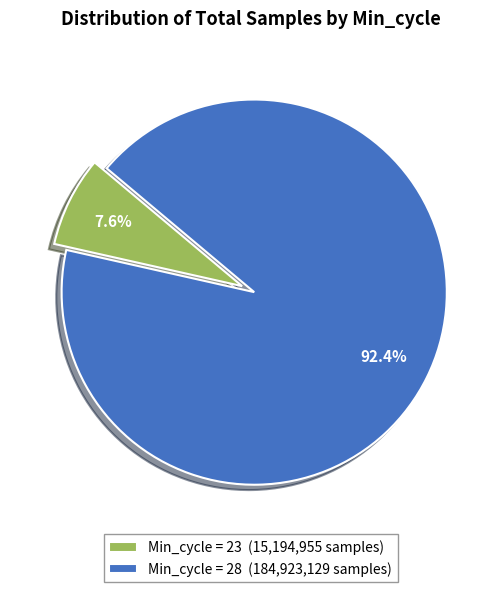

Which slice is the smallest?

Min_cycle = 23 (15,194,955 samples)